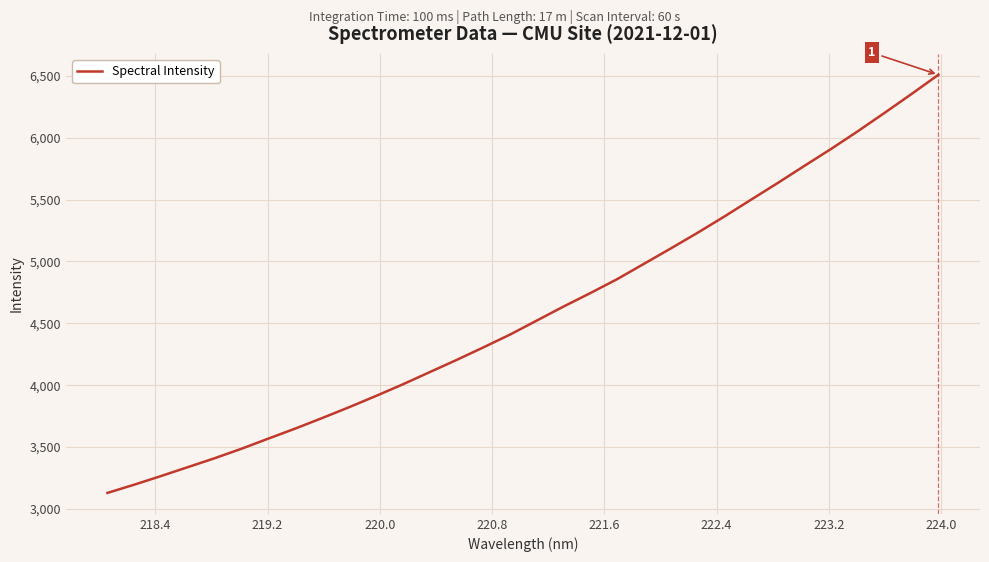

What is the maximum value shown in the chart?

6508.0